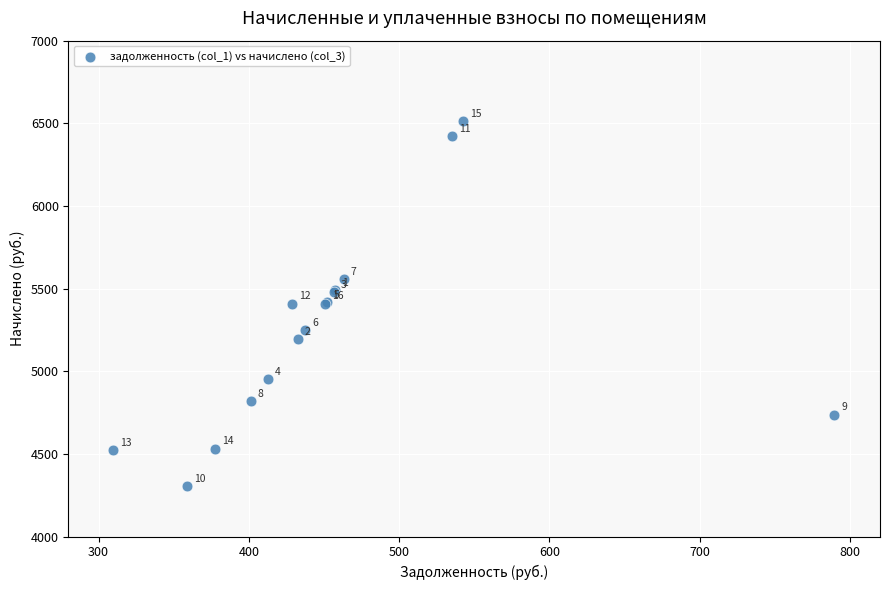

What Y value in the scatter plot is closest to 5409?

5409.4